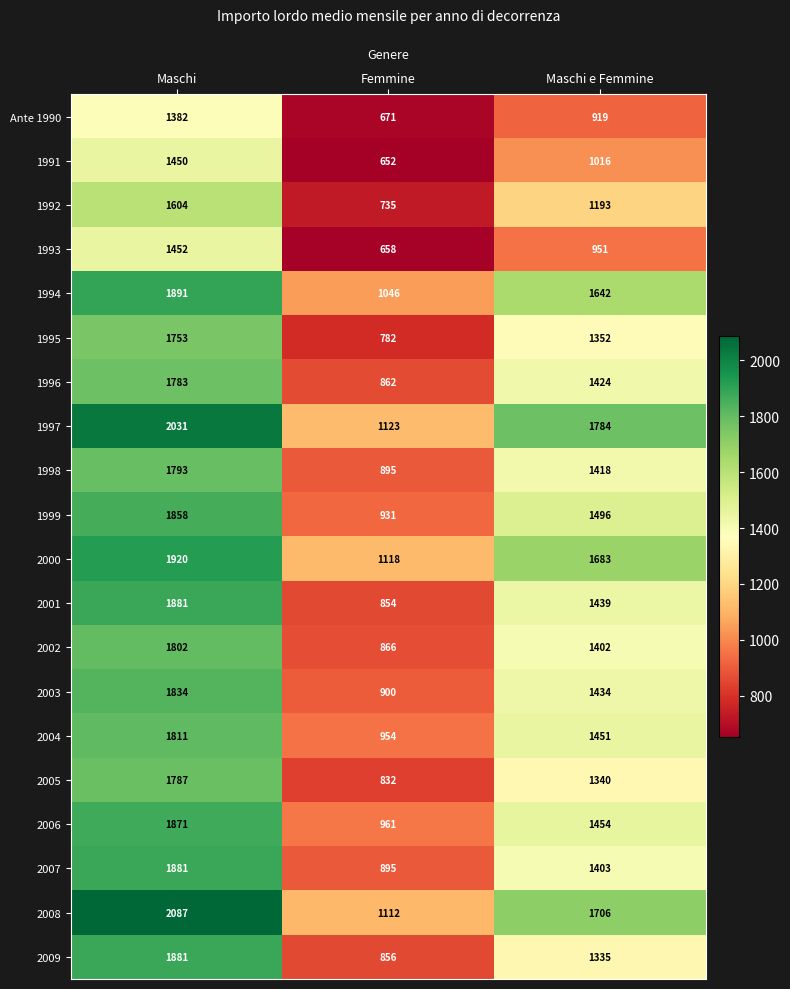

How many series are shown in this chart?

20